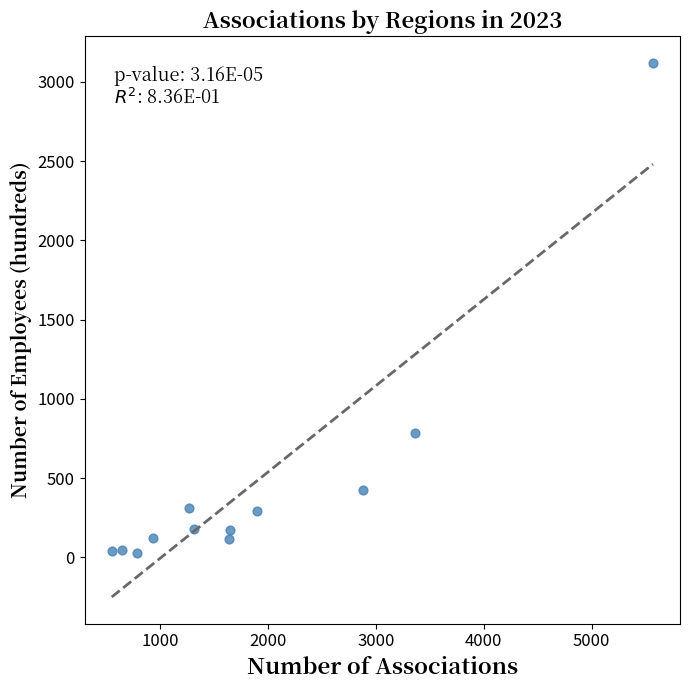

What is the average Y value?

470.0